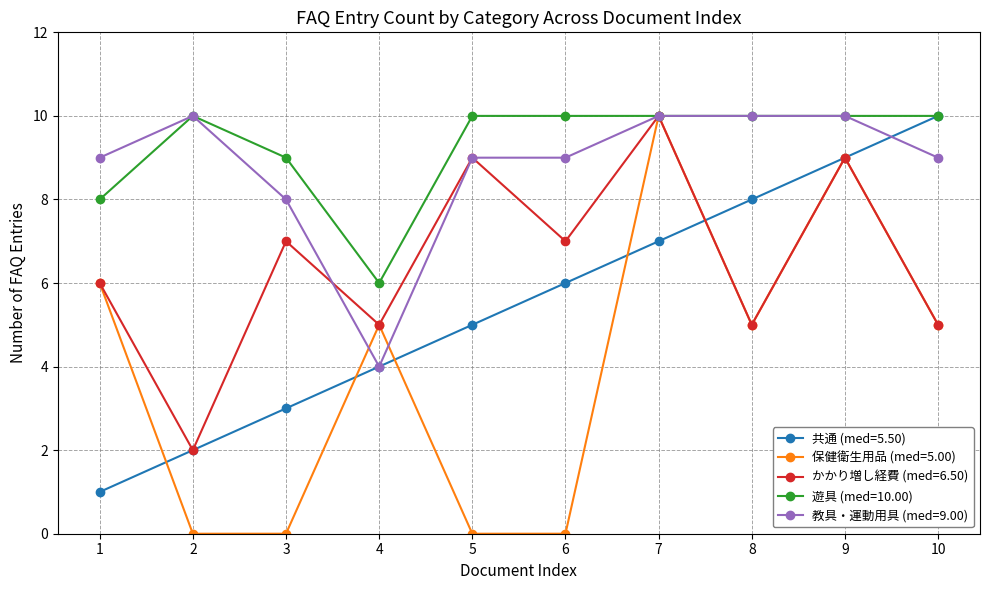

Which series has the largest total across all categories?

遊具 (med=10.00)